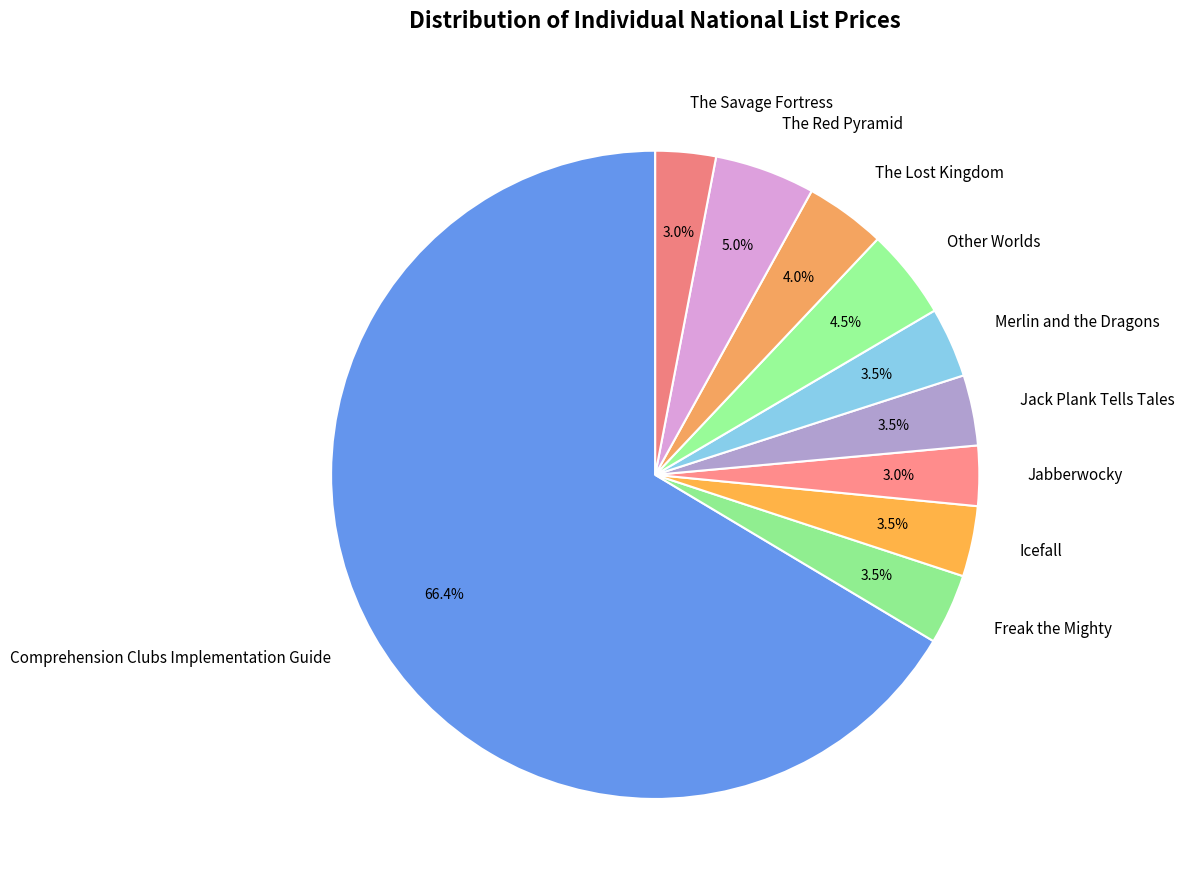

Is there any slice that represents more than half of the pie?

Yes